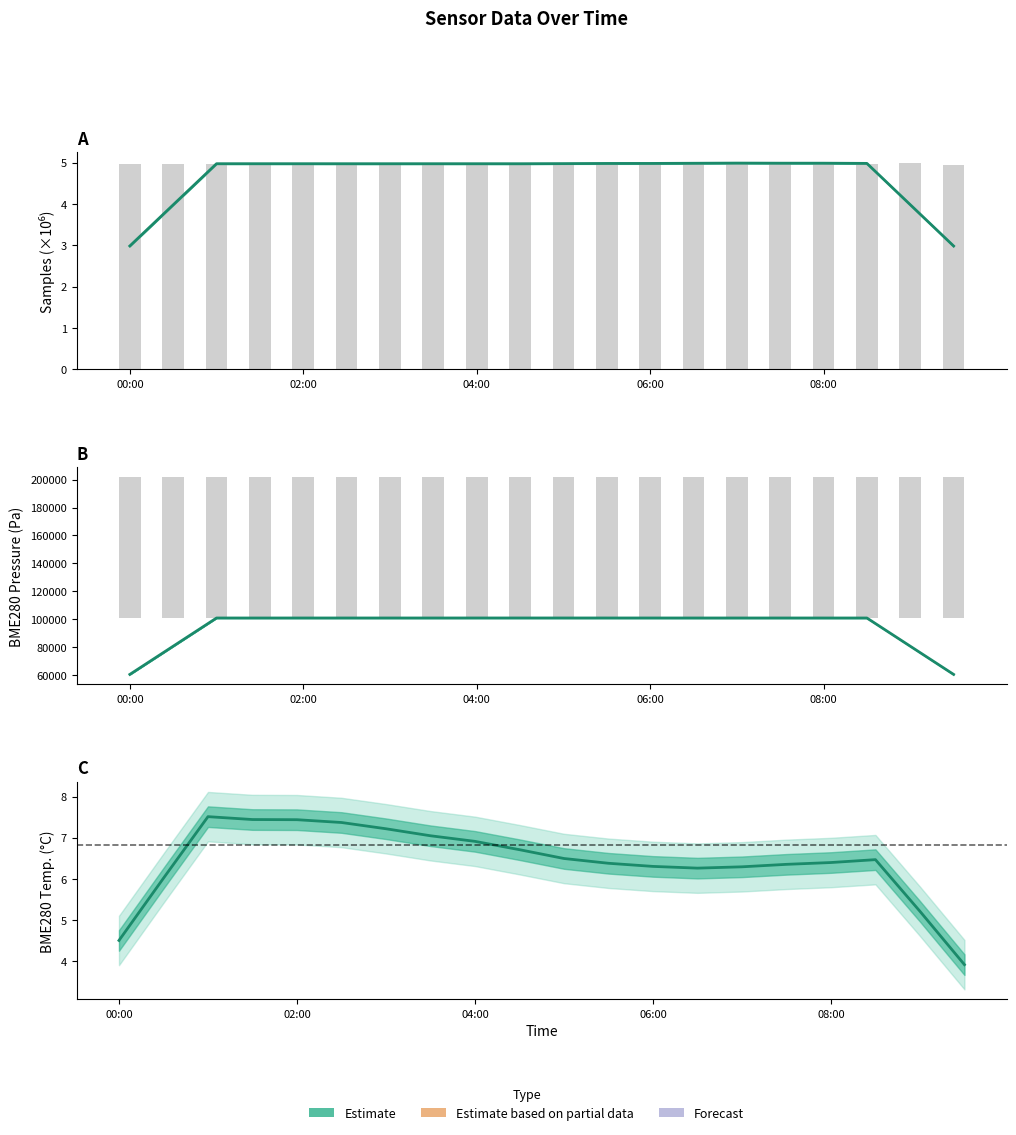

At how many categories does at least one series exceed 17669?

20